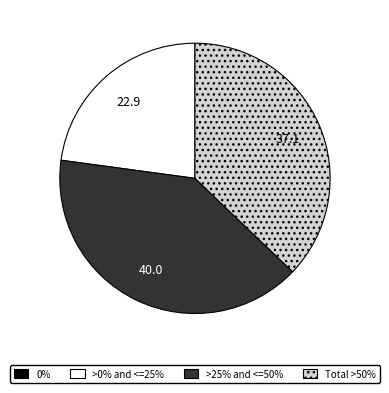

Is there any slice that represents more than half of the pie?

No